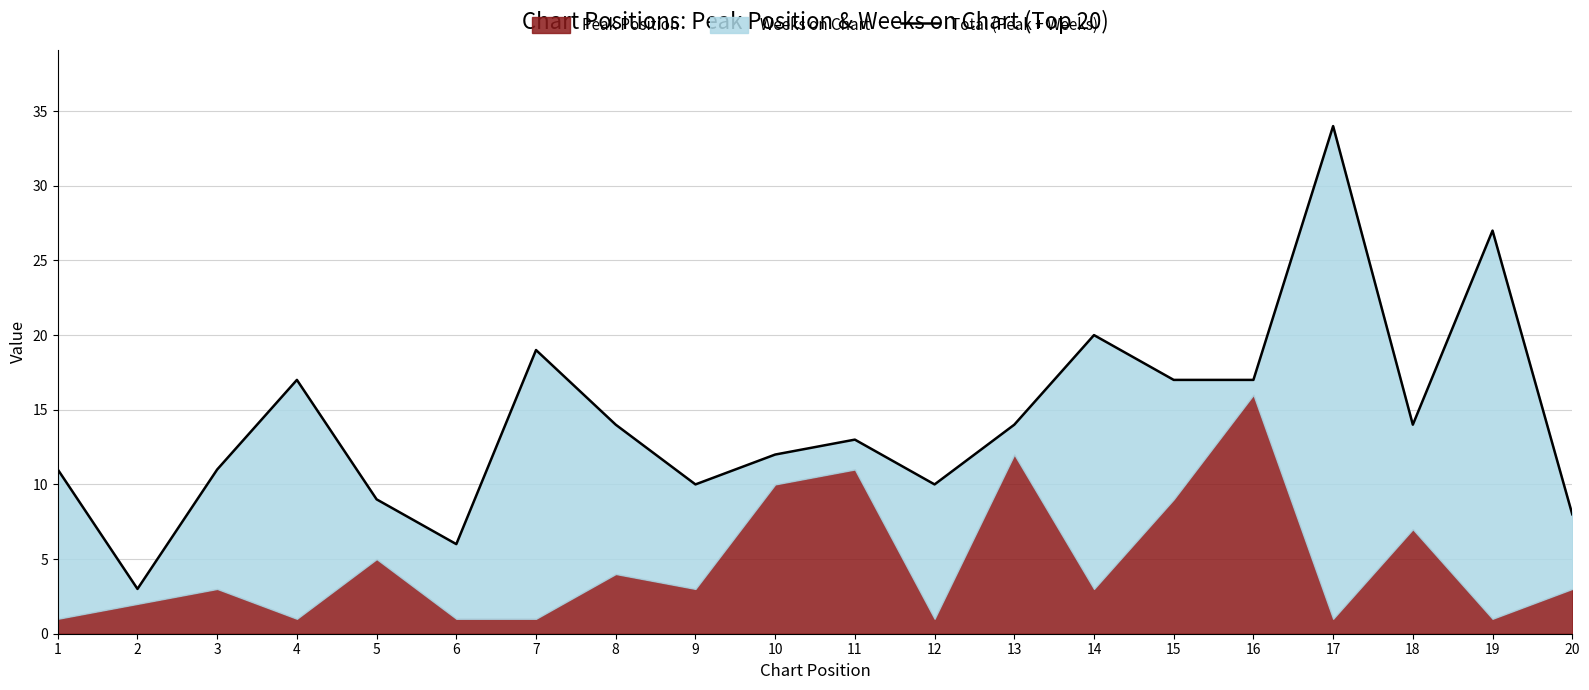

Which has a higher value, 9 or 8?

8